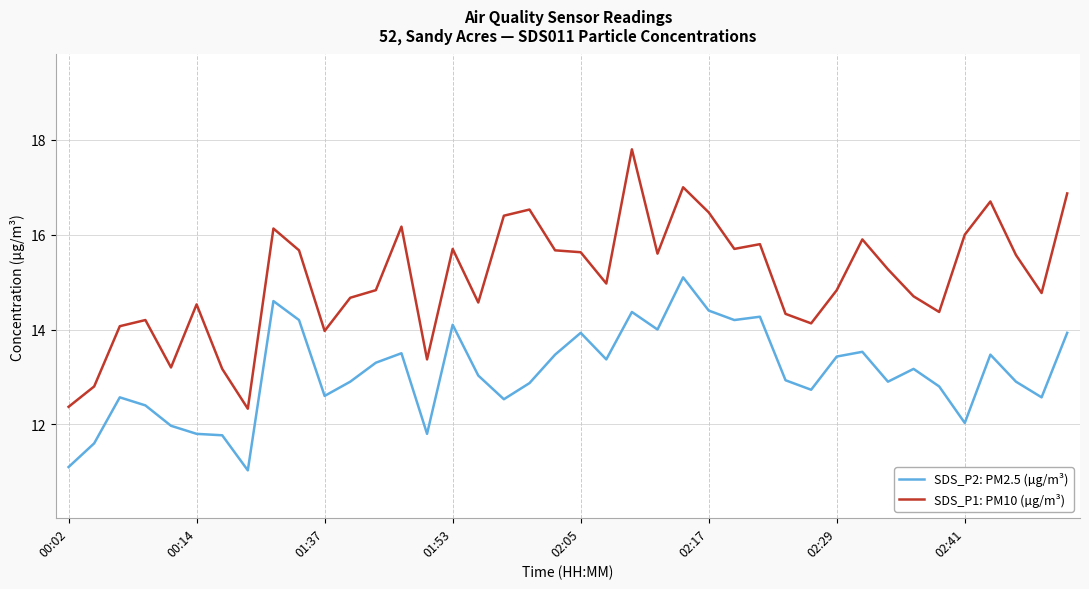

List the series in order of their overall mean, highest first.

SDS_P1: PM10 (µg/m³), SDS_P2: PM2.5 (µg/m³)